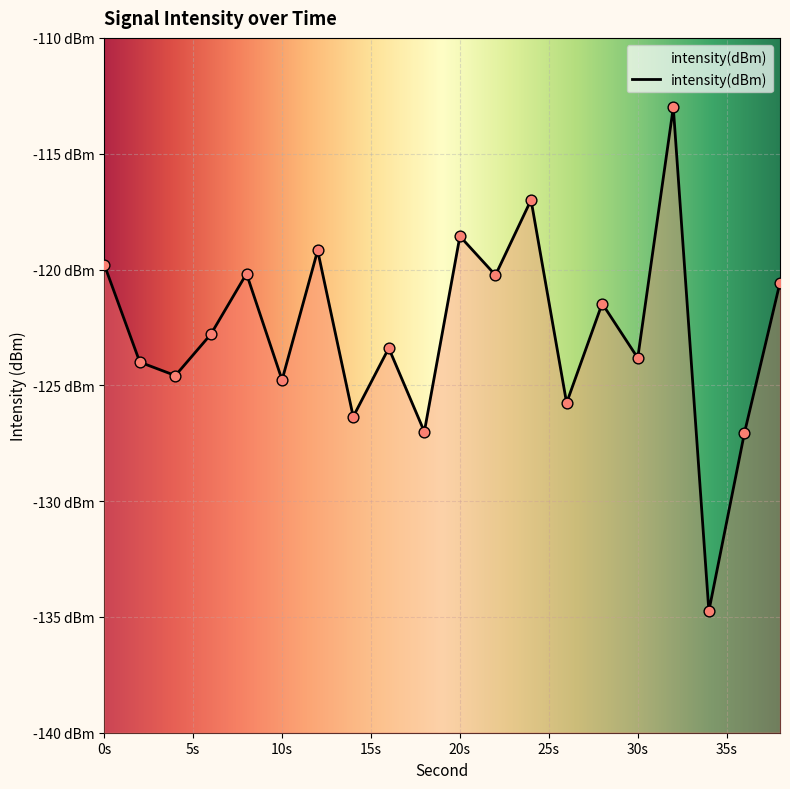

Which has a higher value, 38 or 16?

38